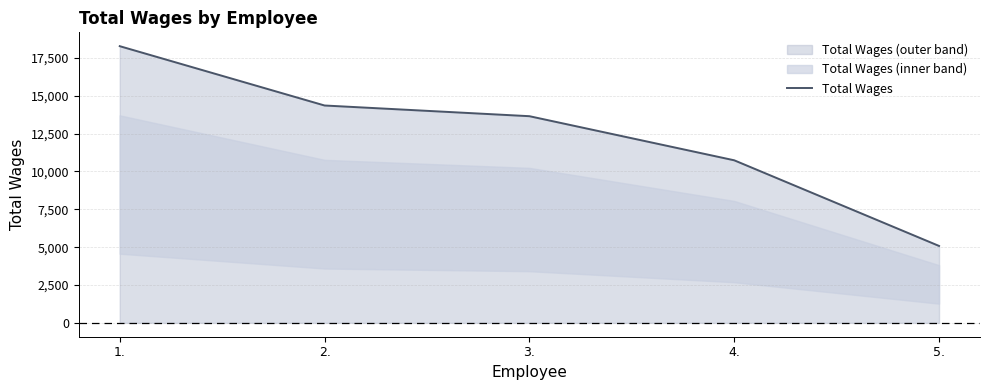

List the labels in order of value, smallest first.

5., 4., 3., 2., 1.